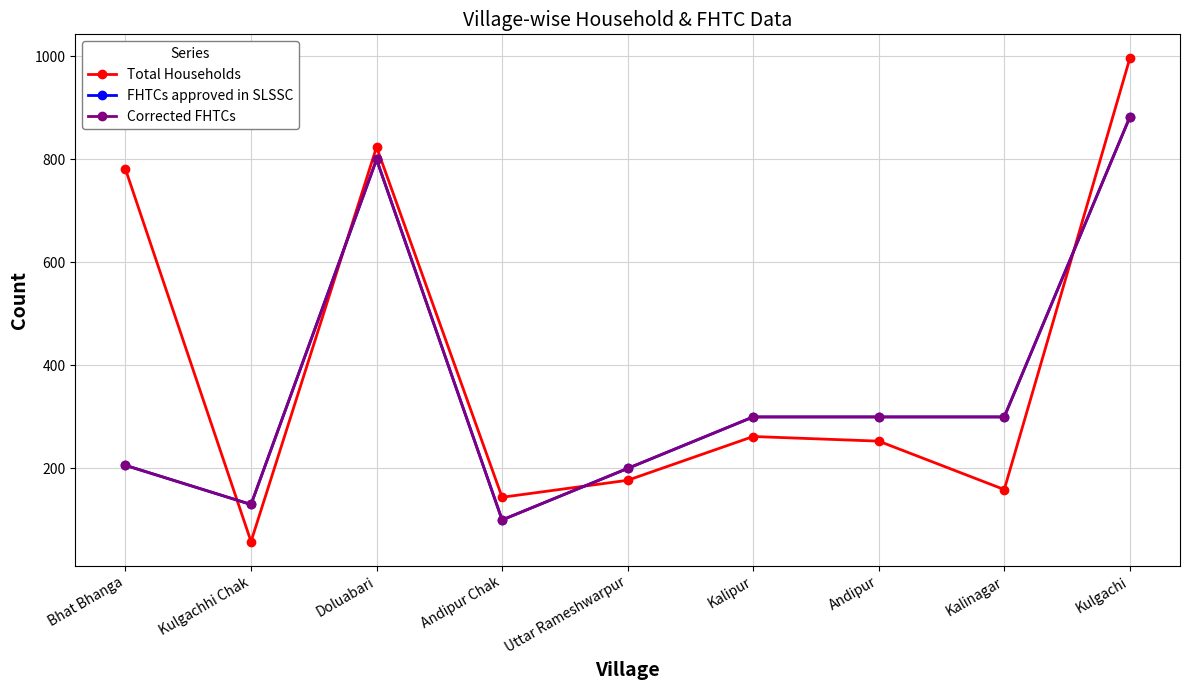

Which series has the largest total across all categories?

Total Households